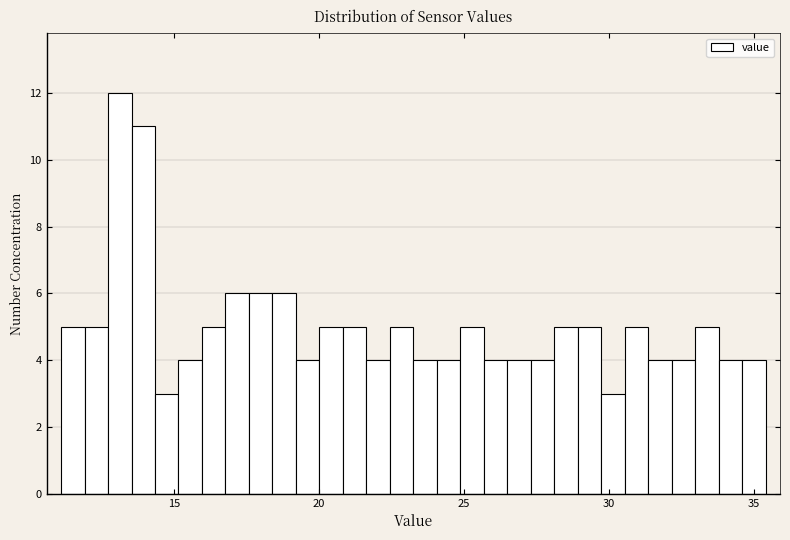

Around what value on the x-axis is the tallest bar? Give the approximate position of its centre, as read against the axis.

13.0